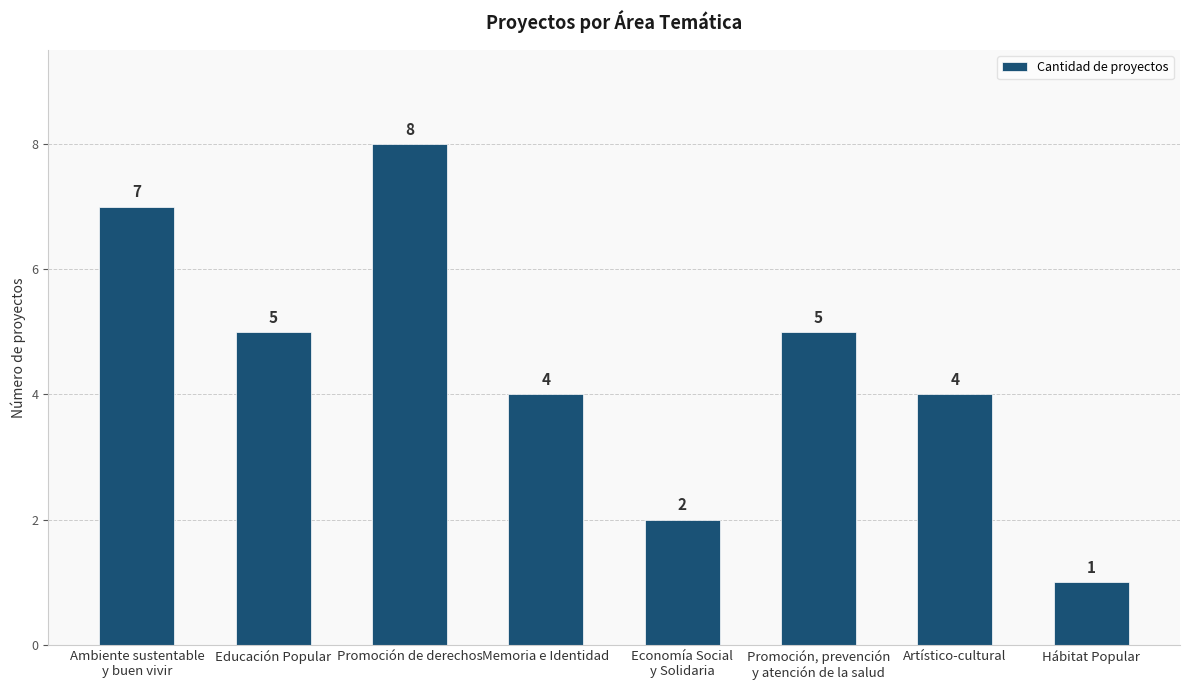

Where does the data first go above 5?

Ambiente sustentable
y buen vivir